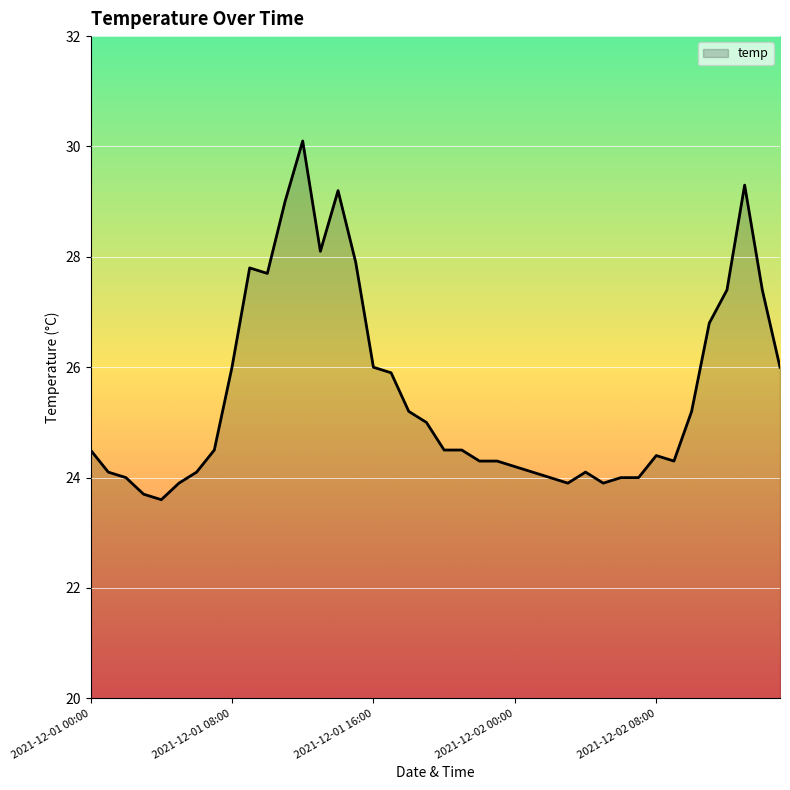

True or false: there are more than 2 points higher than both neighbors.

True